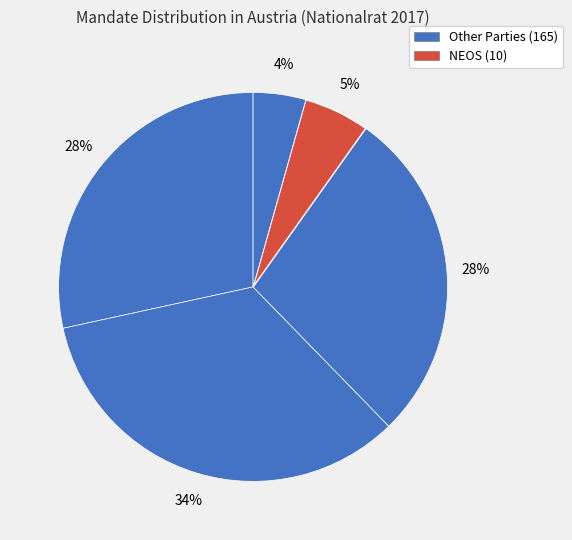

Count the number of slices in the pie.

5